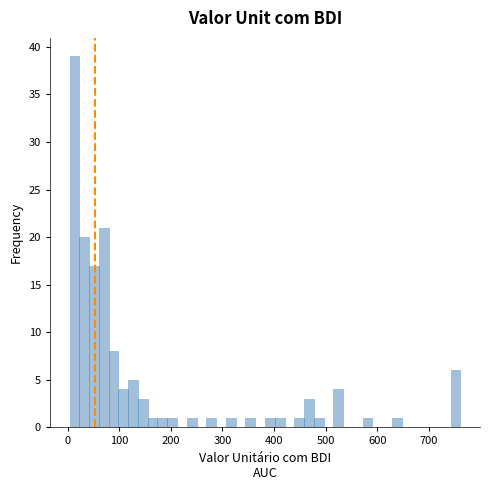

Around what value on the x-axis is the tallest bar? Give the approximate position of its centre, as read against the axis.

10